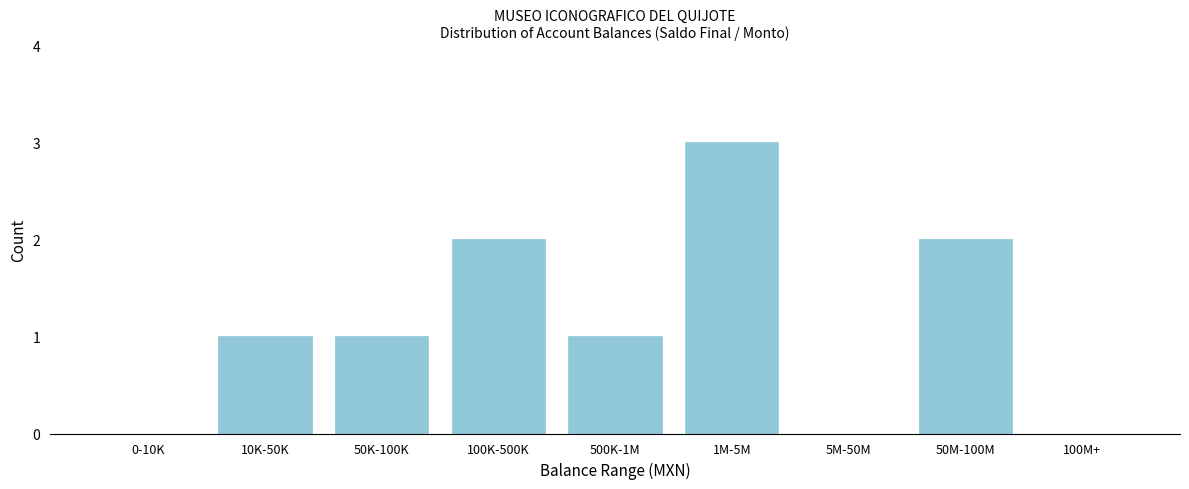

Reading right to left, what are all the values shown in this chart?

100M+=0	50M-100M=2	5M-50M=0	1M-5M=3	500K-1M=1	100K-500K=2	50K-100K=1	10K-50K=1	0-10K=0